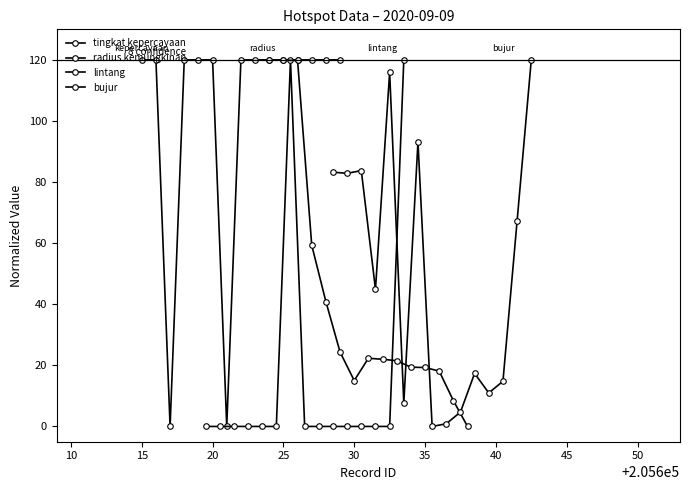

The value of tingkat kepercayaan at 50 is 173.8. True or false?

False